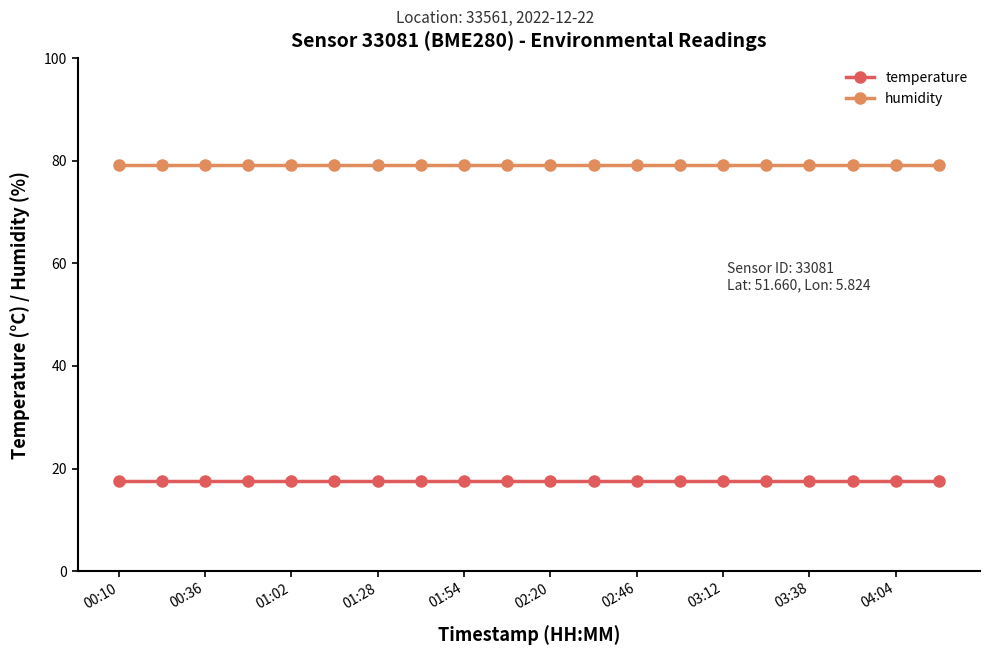

List the series in order of their overall mean, lowest first.

temperature, humidity